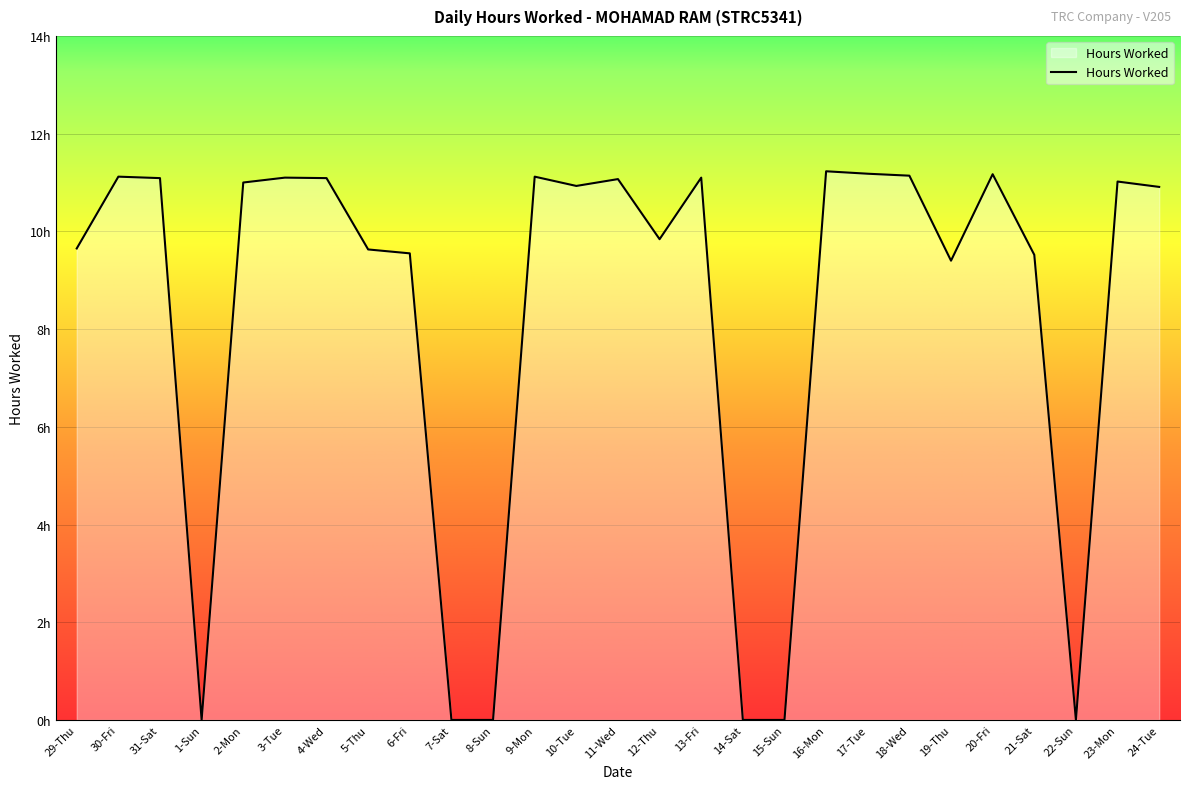

True or false: the data shows -7.3 at 1-Sun.

False